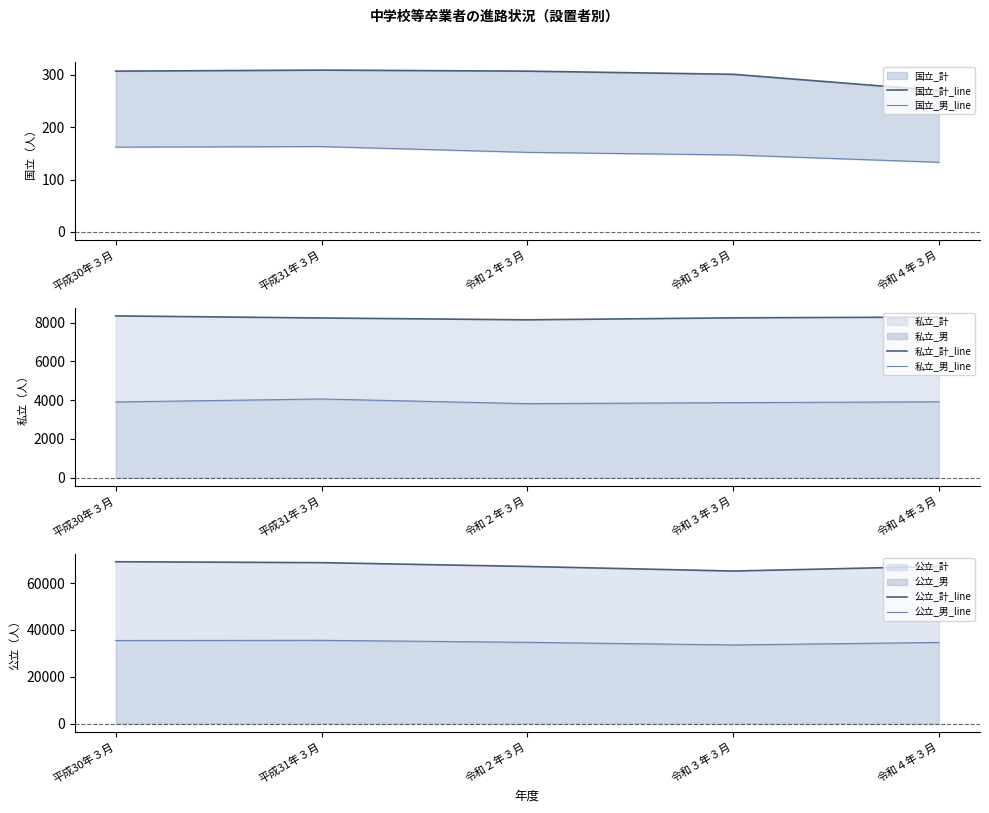

Where is the first local minimum for 公立_男_line?

令和３年３月